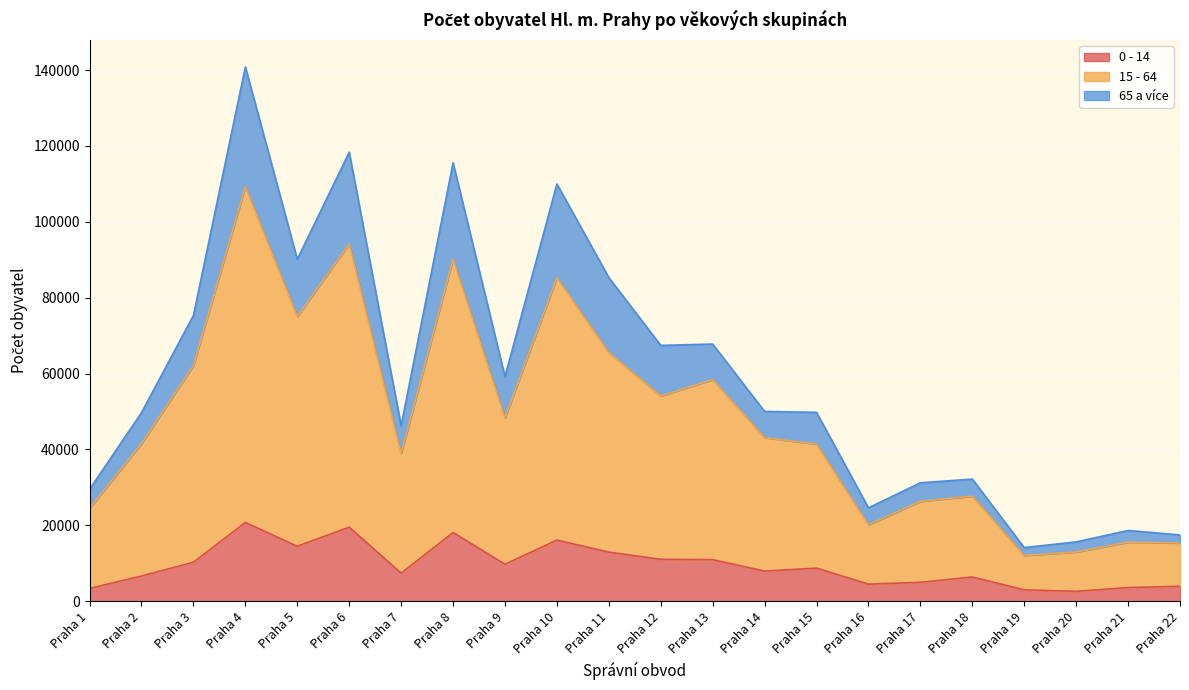

What is the total value across all series at Praha 21?

18630